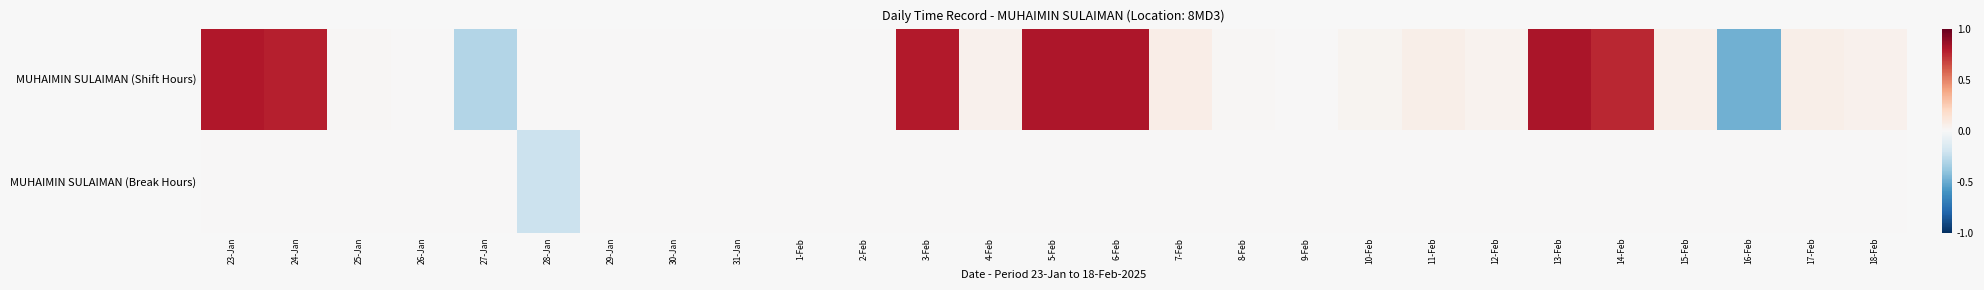

Which series changed the most between 27-Jan and 5-Feb?

MUHAIMIN SULAIMAN (Shift Hours)